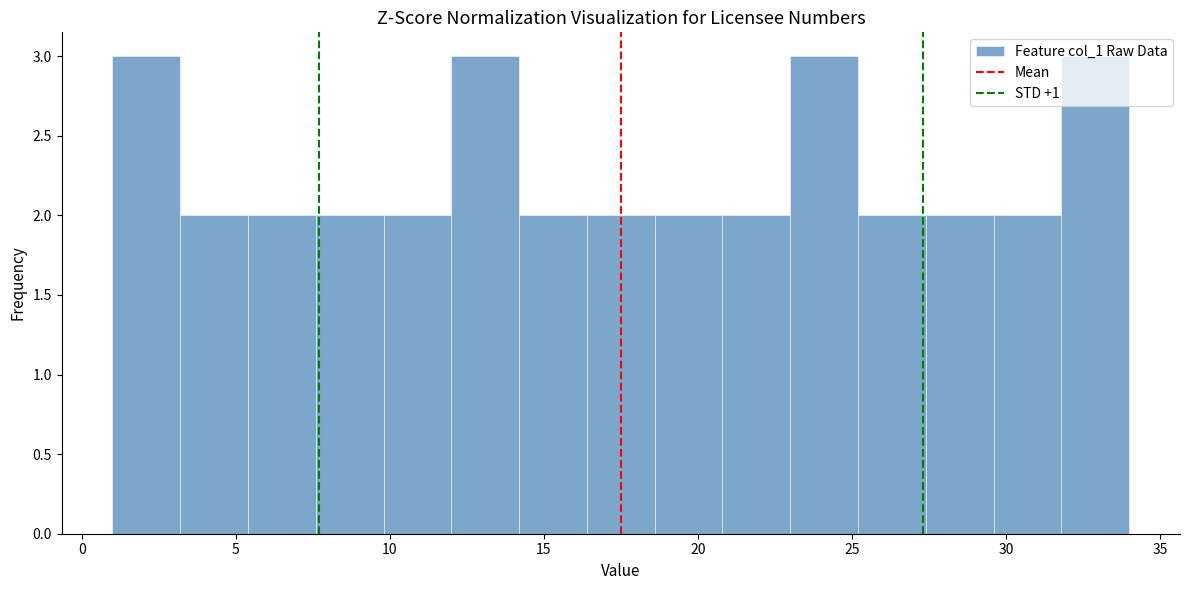

What is the height of the bar covering 18.6 to 20.8 on the x-axis? Neither the bar edges nor the heights are printed on the chart, so give them approximately, as read against the axes.

2